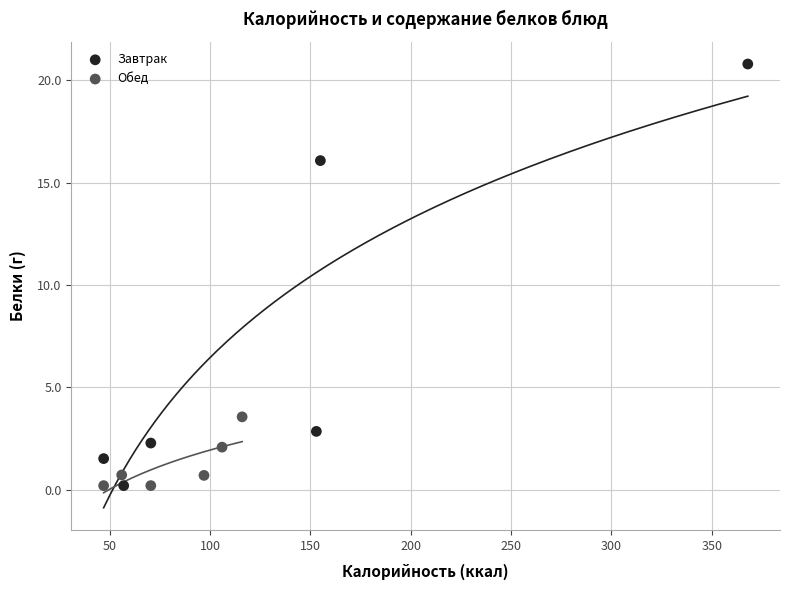

Which series contains the highest Y value?

Завтрак